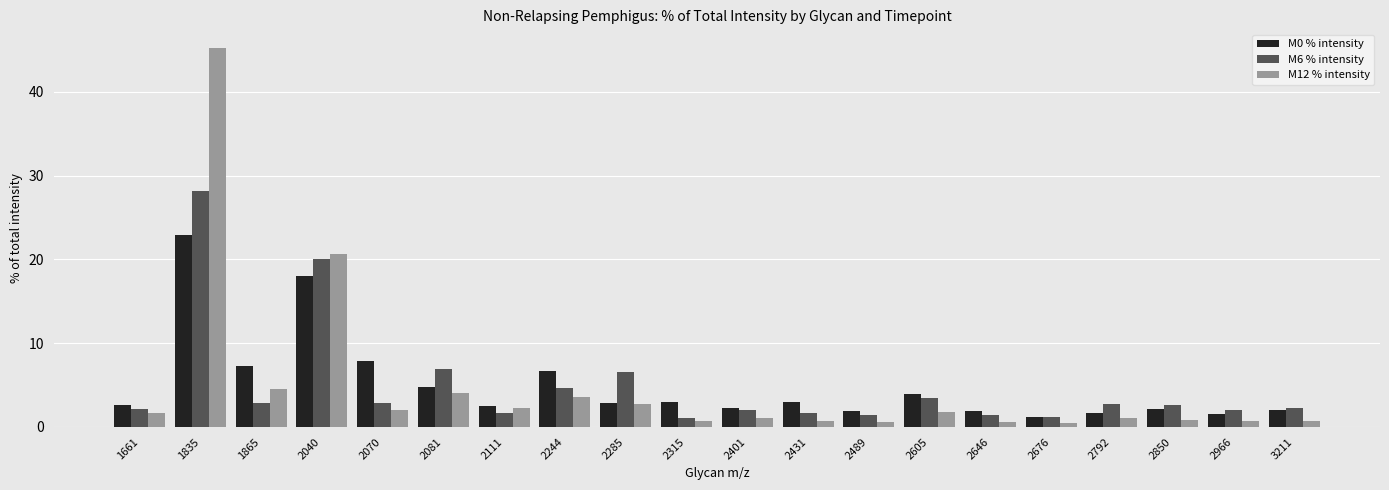

Which series has the widest spread of values?

M12 % intensity